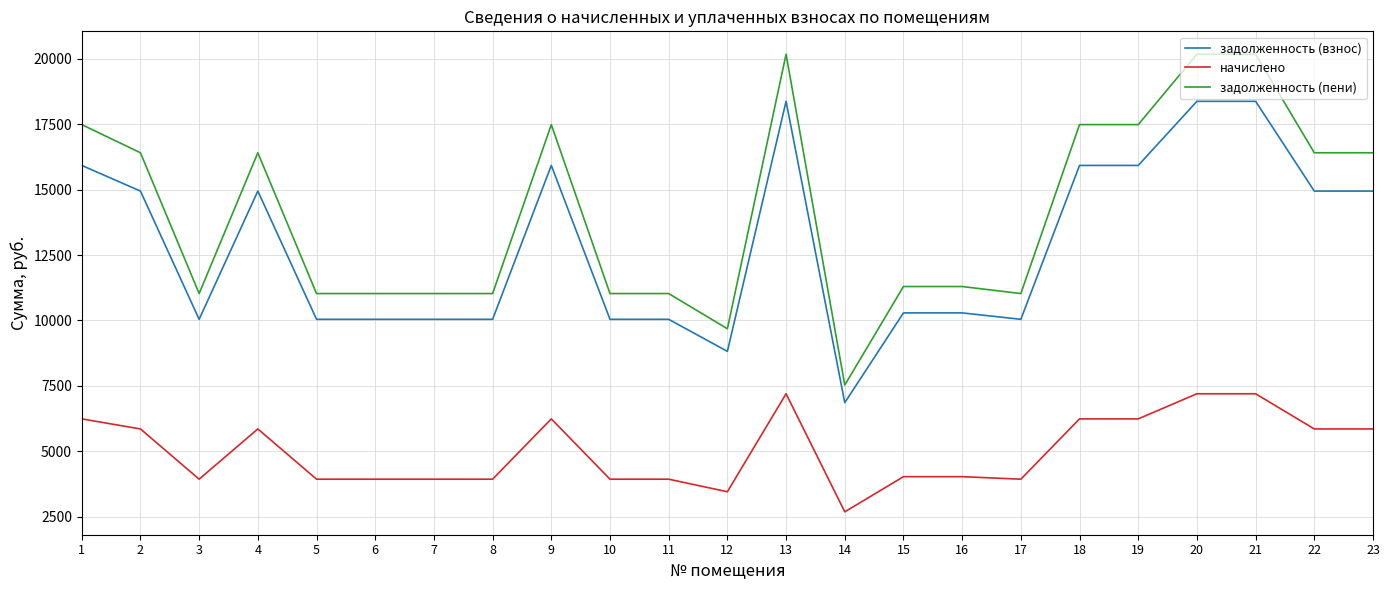

At which label does начислено first exceed 4032?

1